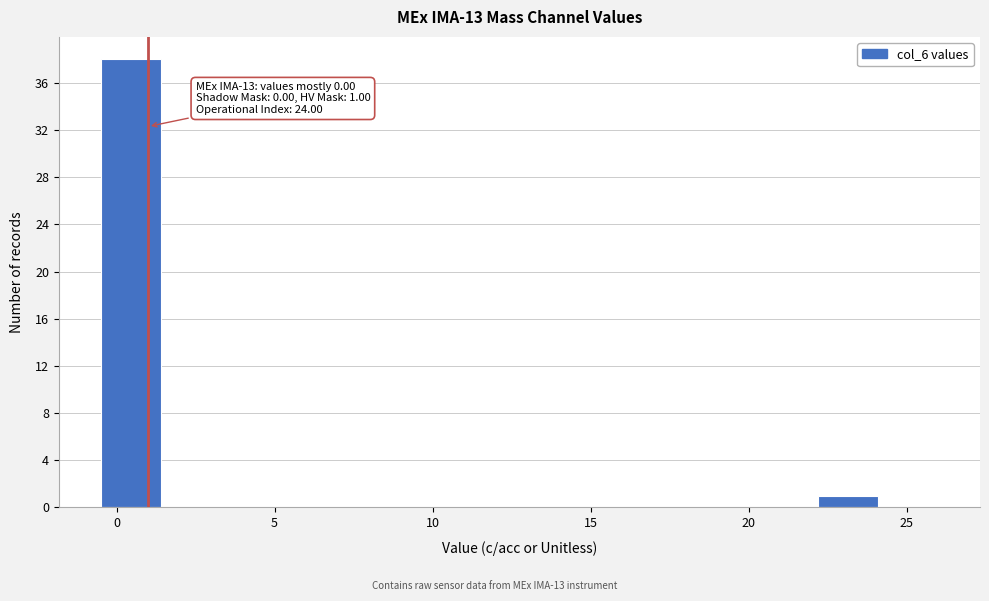

Around what value on the x-axis is the tallest bar? Give the approximate position of its centre, as read against the axis.

0.5